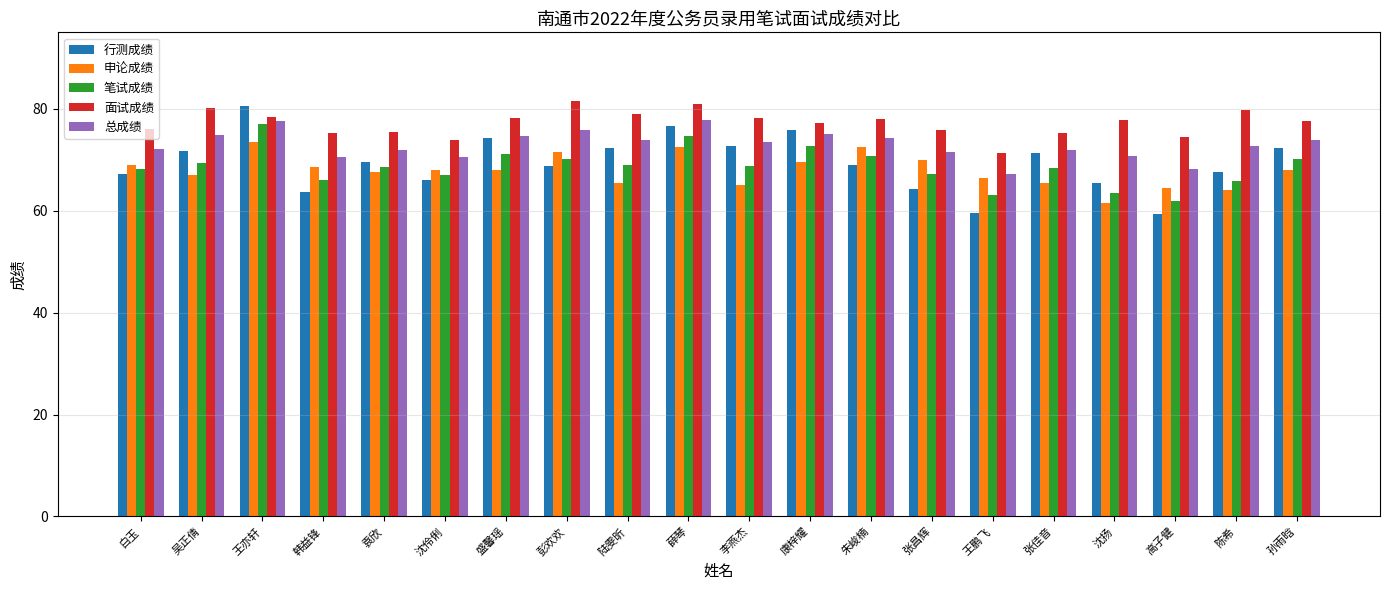

What value does the 面试成绩 series have at 高子健?

74.4